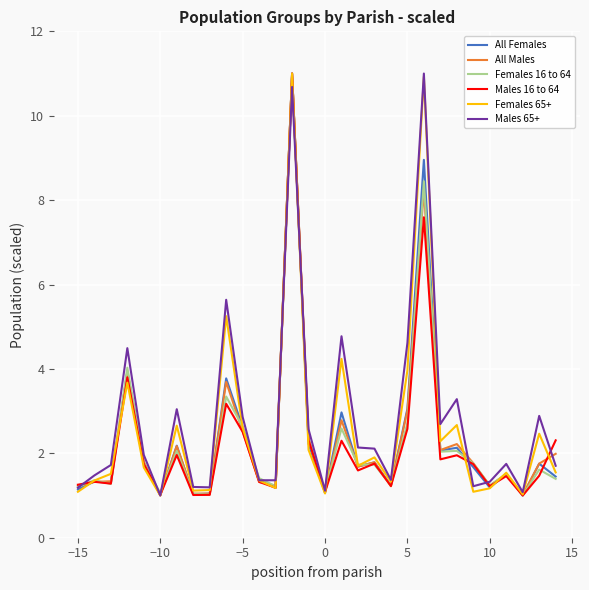

What is the sum of all Males 16 to 64 values?

67.1